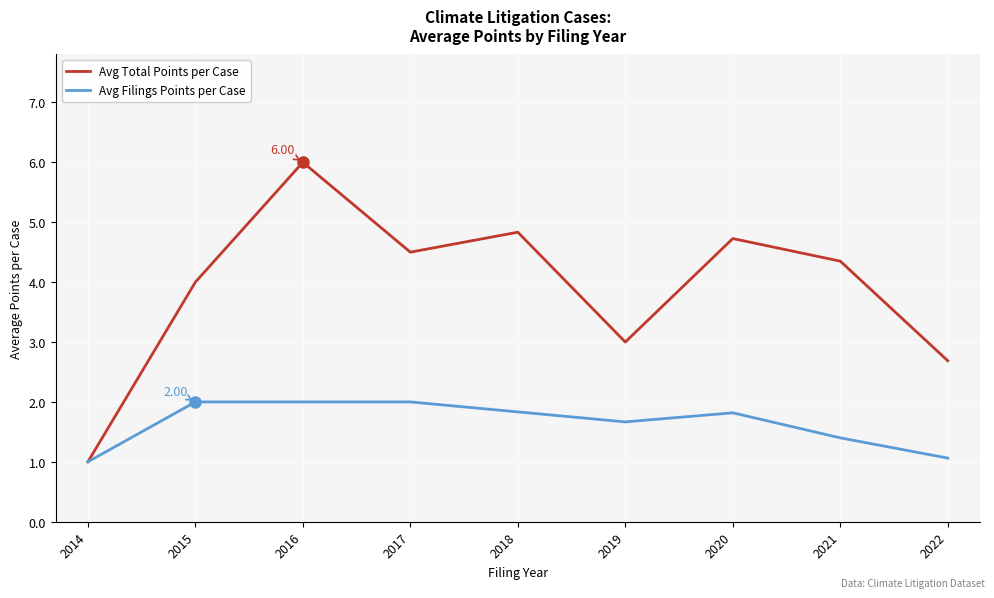

Where is Avg Filings Points per Case nearest to the value 1?

2014